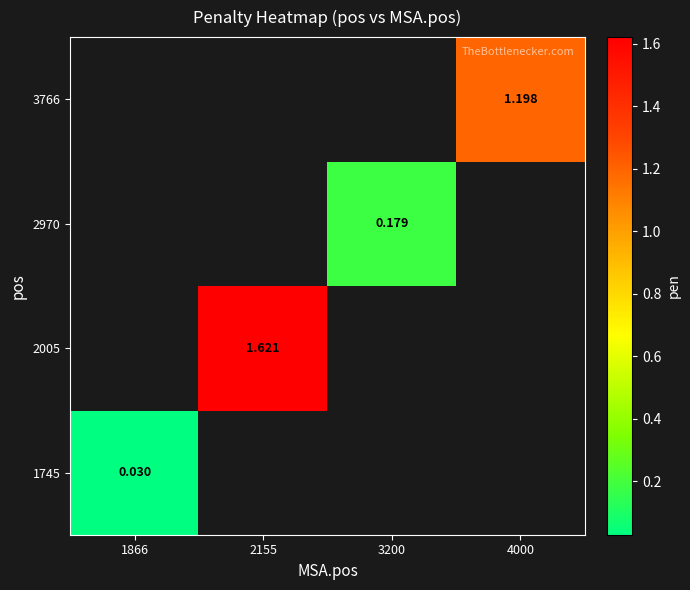

Is the value of 2005 at 3200 greater than the value of 3766 at 3200?

No